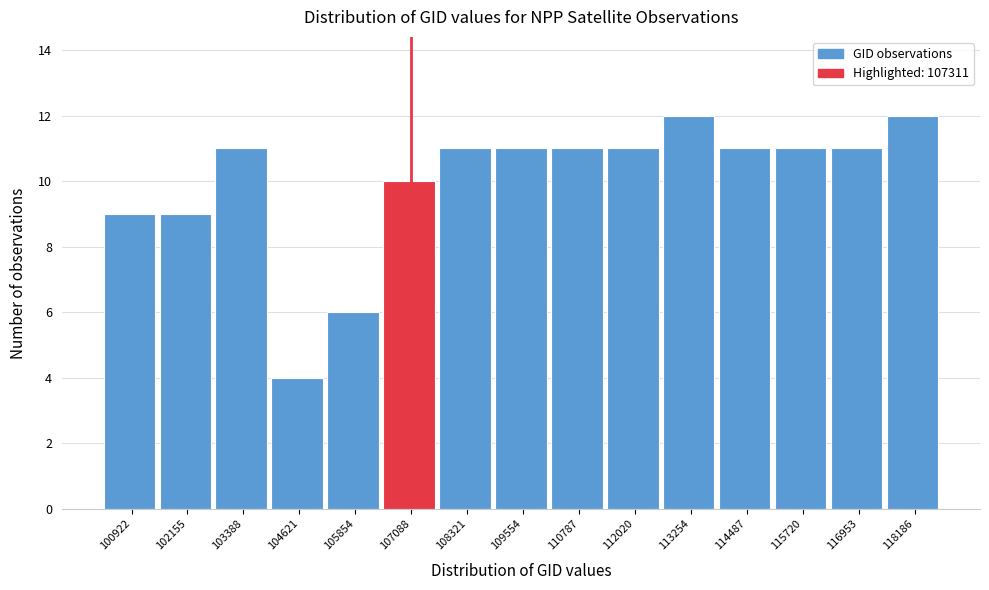

Reading left to right, what are all the values shown in this chart?

100922=9	102155=9	103388=11	104621=4	105854=6	107088=10	108321=11	109554=11	110787=11	112020=11	113254=12	114487=11	115720=11	116953=11	118186=12